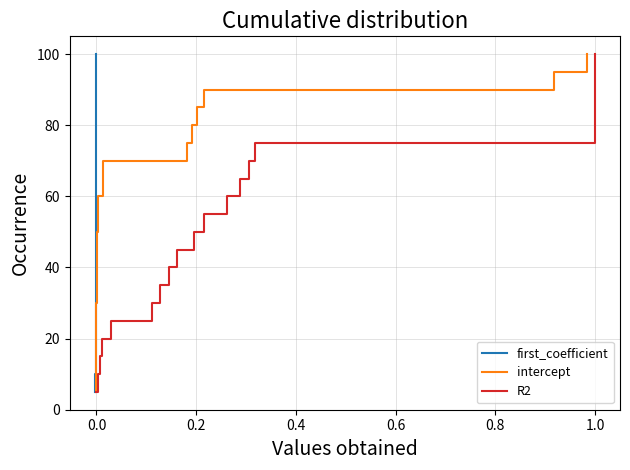

Is the value of intercept at 23 greater than the value of R2 at 34?

No